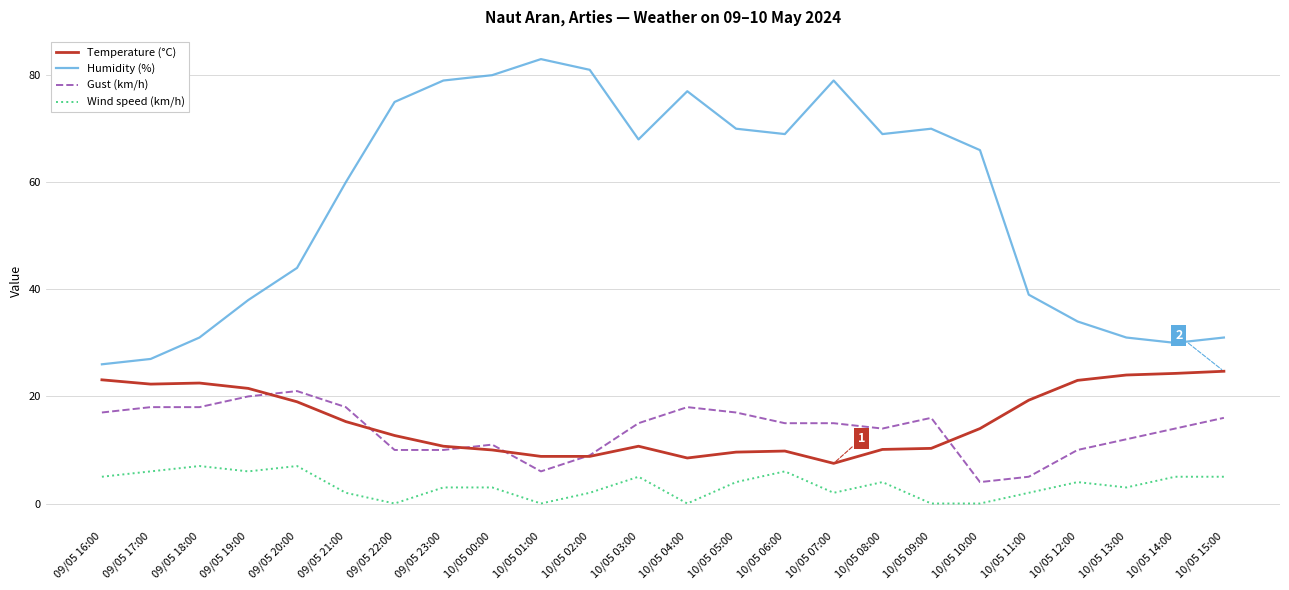

How many lines are shown in the chart?

4